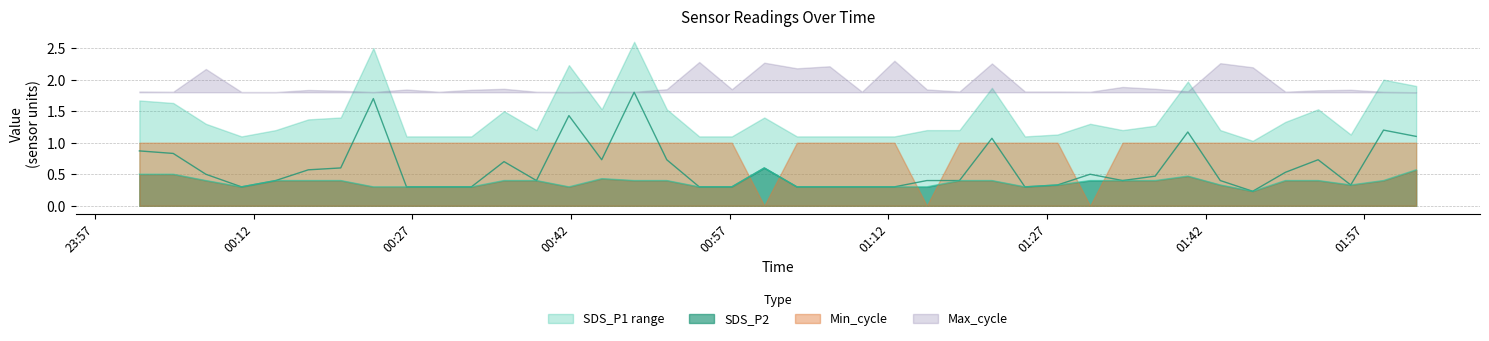

Count the SDS_P2 values in the range 0 to 1.

40